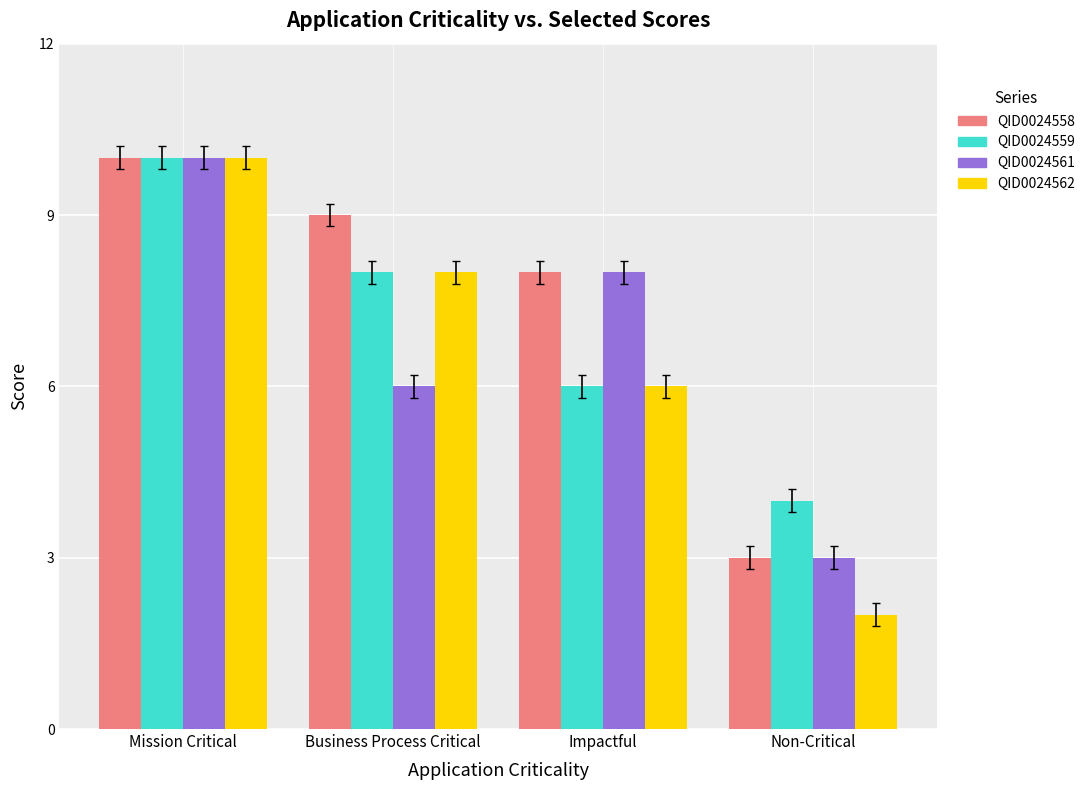

What is the sum of all QID0024561 values?

27